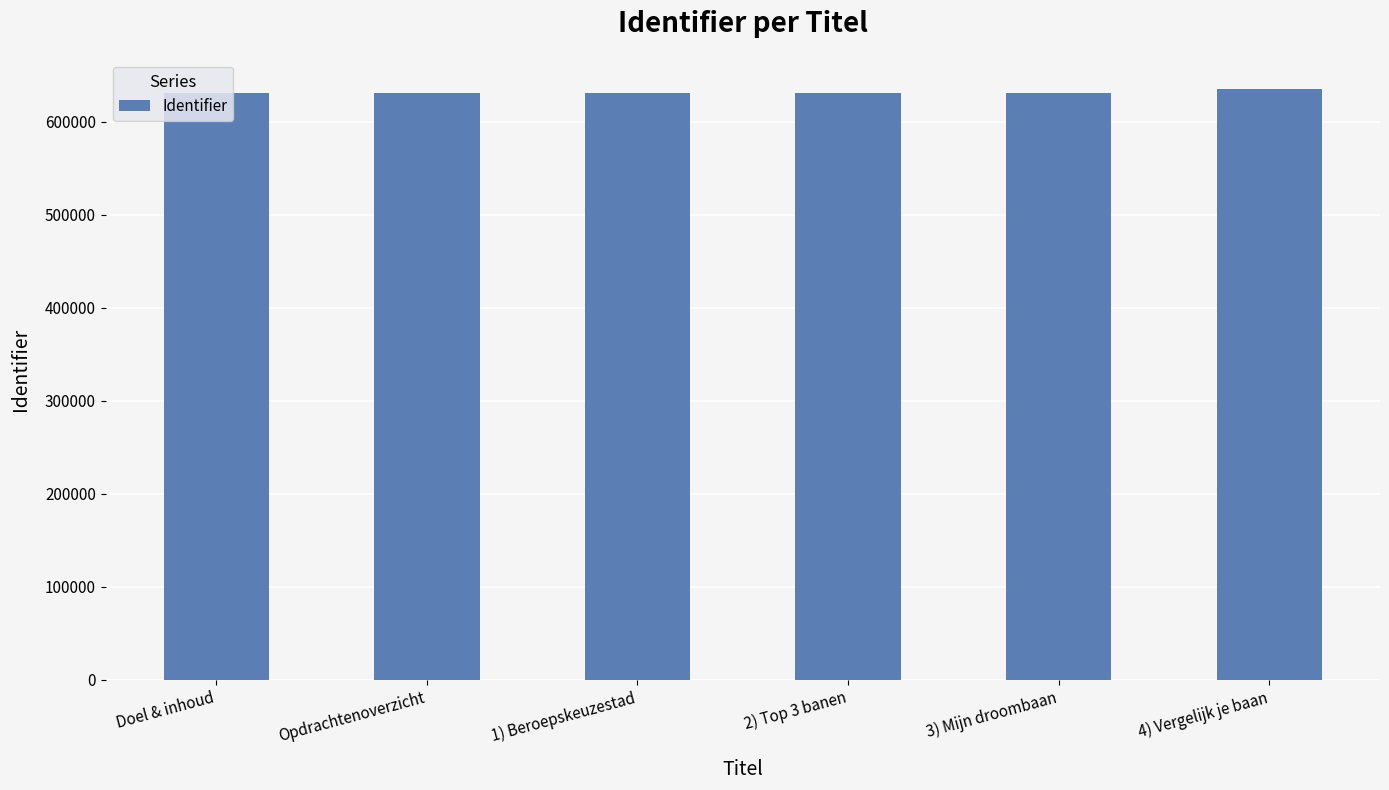

Are the bars horizontal?

No